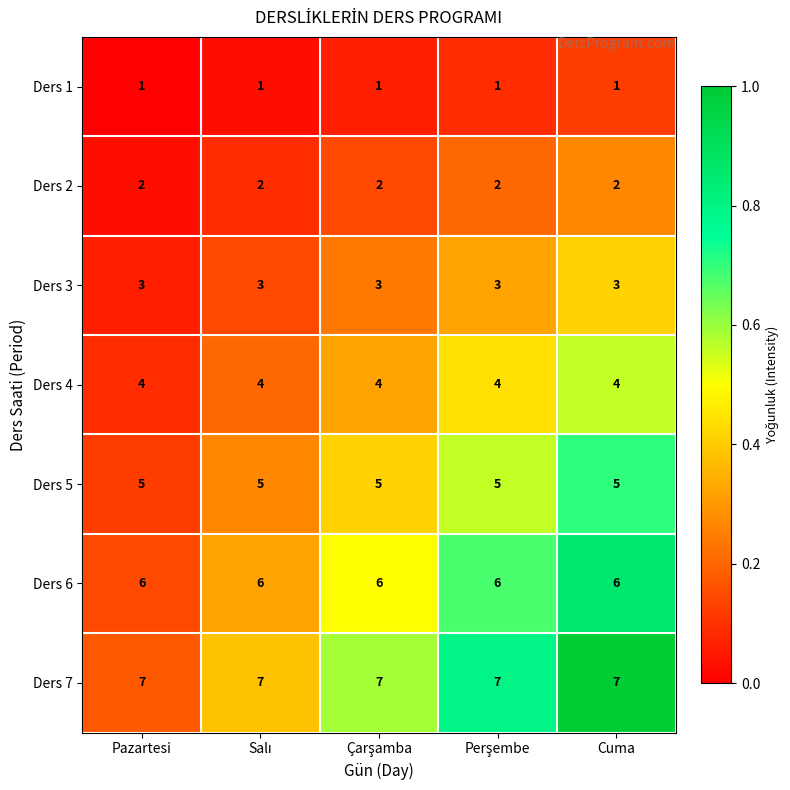

True or false: Ders 5 has a value of 3 at Cuma.

False